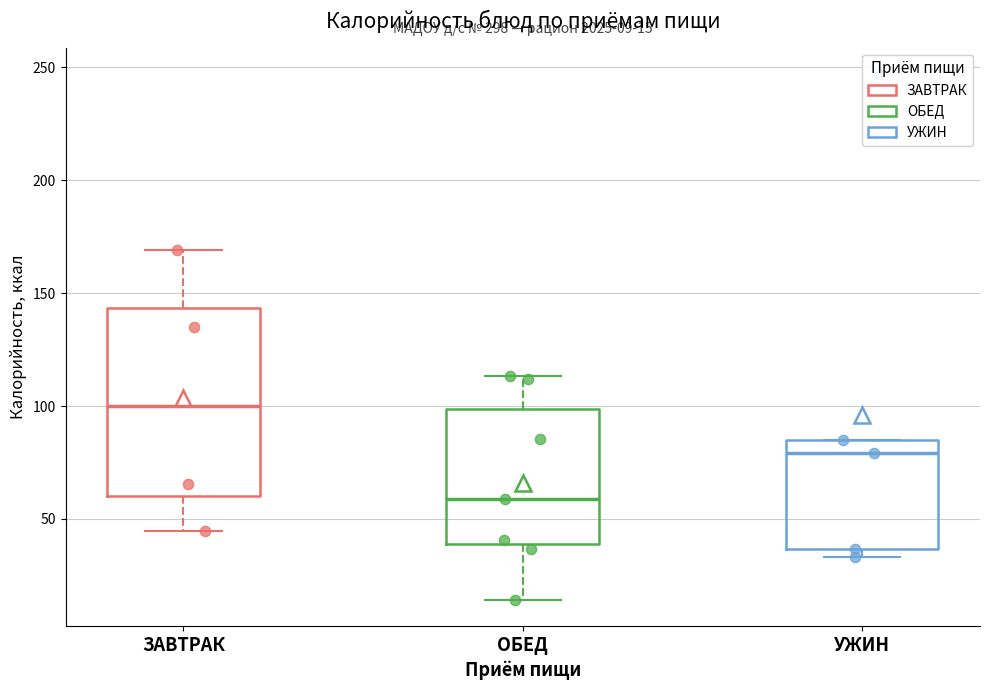

Which box has the lowest median line?

ОБЕД